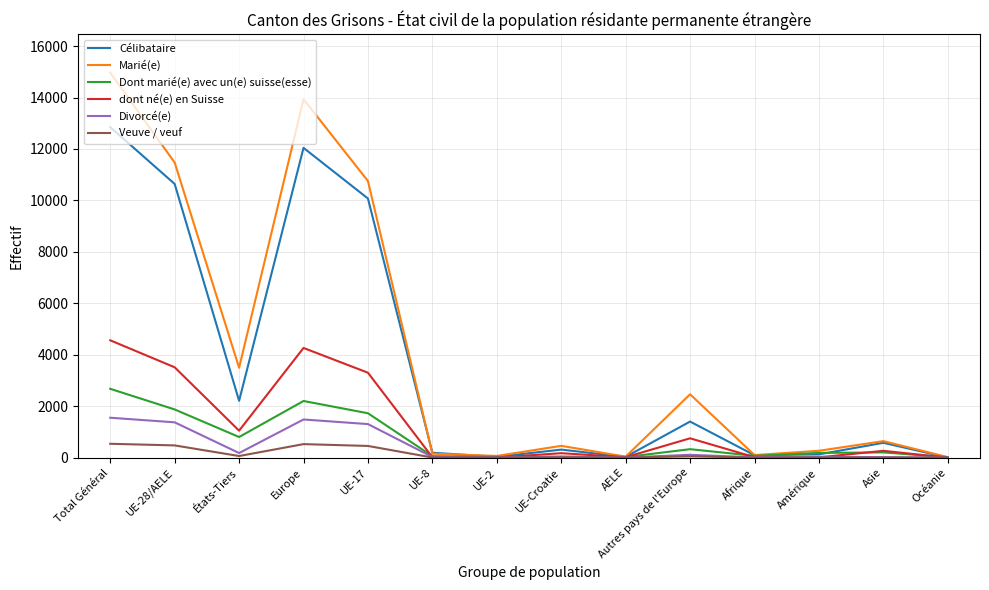

Count the number of data series in this chart.

6